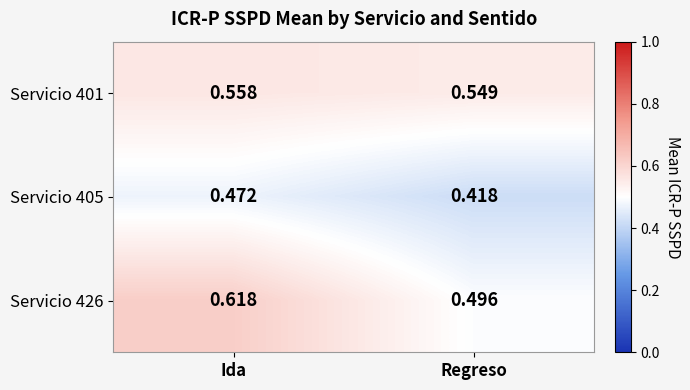

List the labels in order of Servicio 426 value, smallest first.

Regreso, Ida